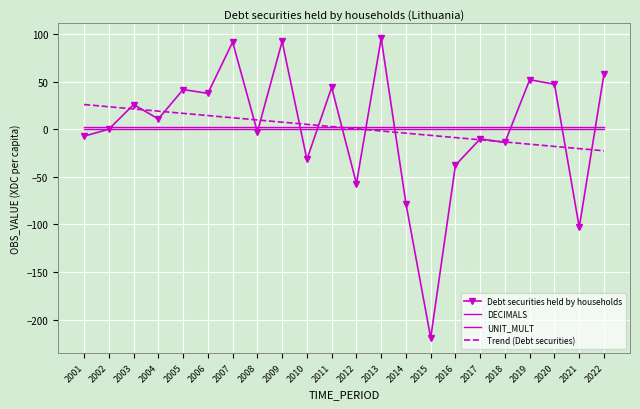

Reading right to left, extract all data points from this chart.

Debt securities held by households: 2022=58.4	2021=-103.0	2020=47.4	2019=52.3	2018=-13.7	2017=-10.0	2016=-37.6	2015=-219.3	2014=-78.0	2013=95.8	2012=-57.1	2011=44.3	2010=-31.6	2009=92.6	2008=-2.7	2007=91.8	2006=37.9	2005=41.9	2004=11.0	2003=26.2	2002=0.2	2001=-7.1
DECIMALS: 2022=2.0	2021=2.0	2020=2.0	2019=2.0	2018=2.0	2017=2.0	2016=2.0	2015=2.0	2014=2.0	2013=2.0	2012=2.0	2011=2.0	2010=2.0	2009=2.0	2008=2.0	2007=2.0	2006=2.0	2005=2.0	2004=2.0	2003=2.0	2002=2.0	2001=2.0
UNIT_MULT: 2022=0.0	2021=0.0	2020=0.0	2019=0.0	2018=0.0	2017=0.0	2016=0.0	2015=0.0	2014=0.0	2013=0.0	2012=0.0	2011=0.0	2010=0.0	2009=0.0	2008=0.0	2007=0.0	2006=0.0	2005=0.0	2004=0.0	2003=0.0	2002=0.0	2001=0.0
Trend (Debt securities): 2022=-22.5	2021=-20.2	2020=-17.9	2019=-15.6	2018=-13.3	2017=-11.0	2016=-8.6	2015=-6.3	2014=-4.0	2013=-1.7	2012=0.6	2011=3.0	2010=5.3	2009=7.6	2008=9.9	2007=12.2	2006=14.6	2005=16.9	2004=19.2	2003=21.5	2002=23.8	2001=26.1